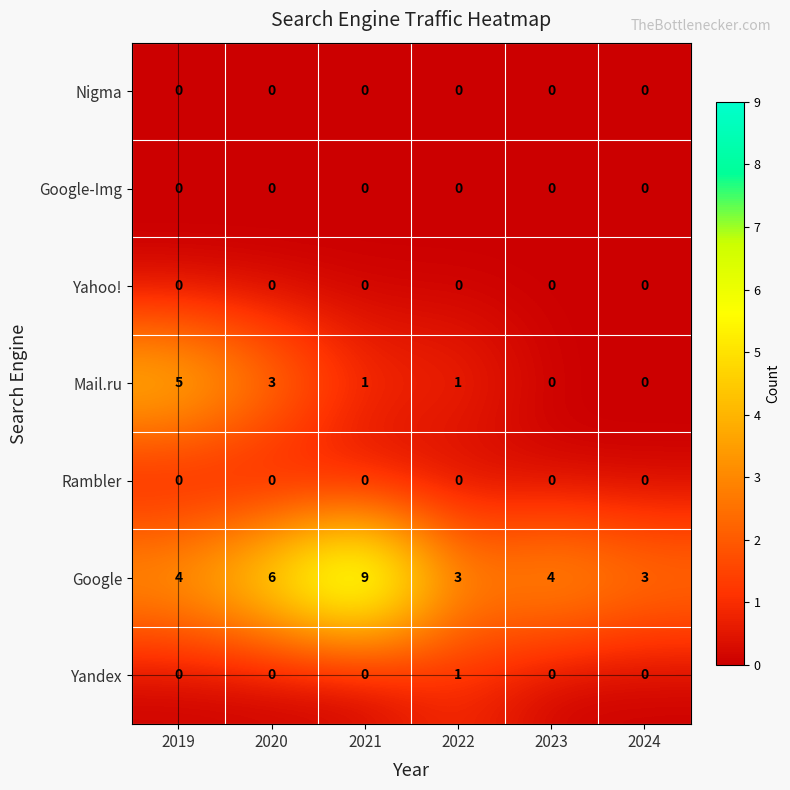

Which category has the highest value across all series?

2021